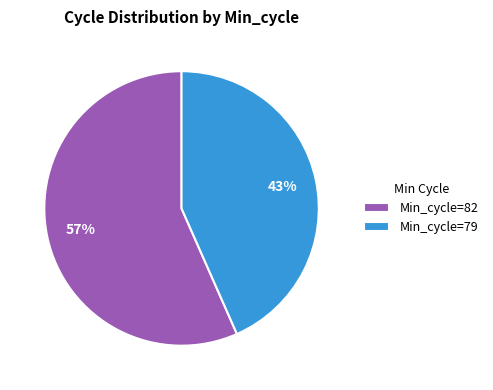

True or false: Min_cycle=82 accounts for 57% of the total.

True